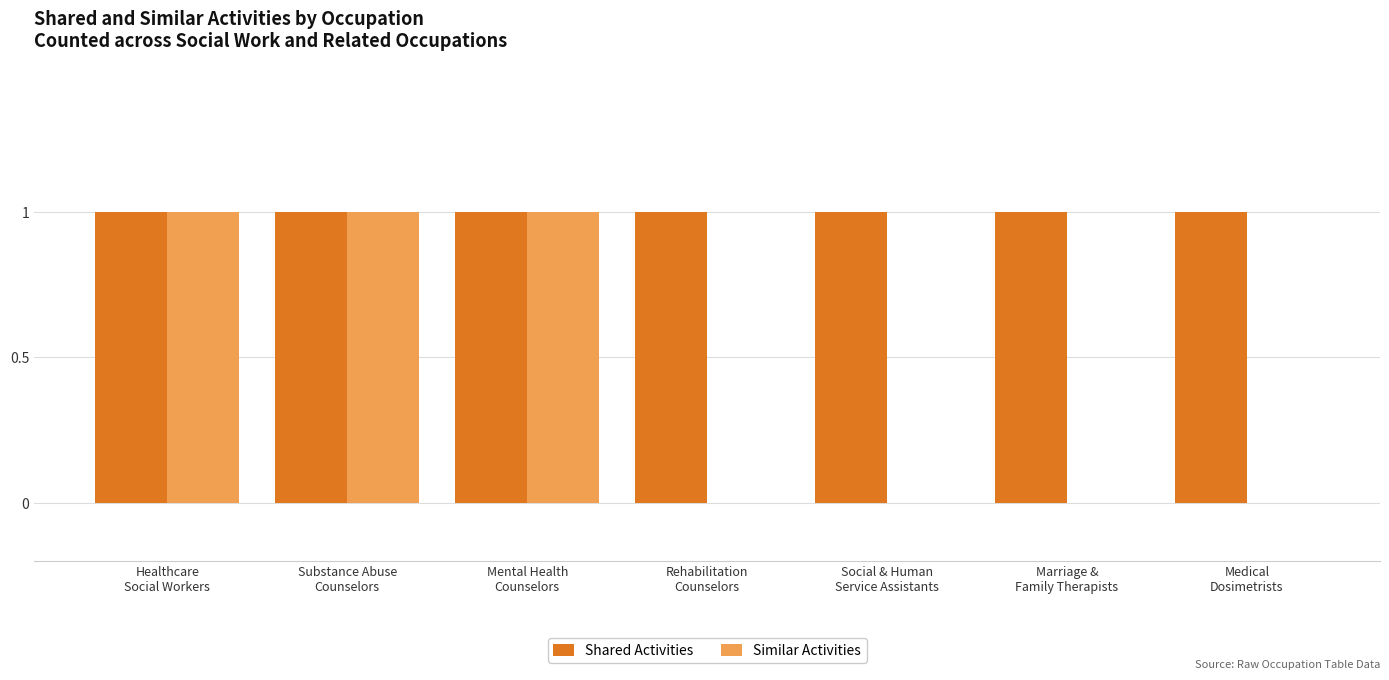

What is the sum of all Shared Activities values?

7